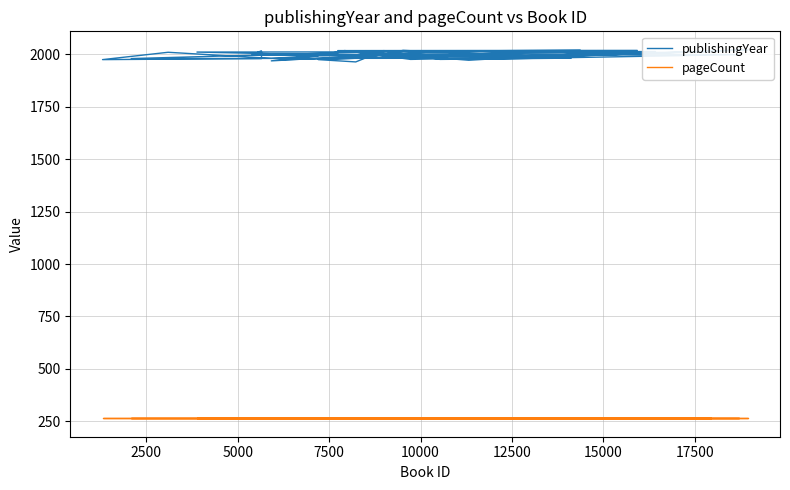

Is the value of pageCount at 25 greater than the value of publishingYear at 24?

No